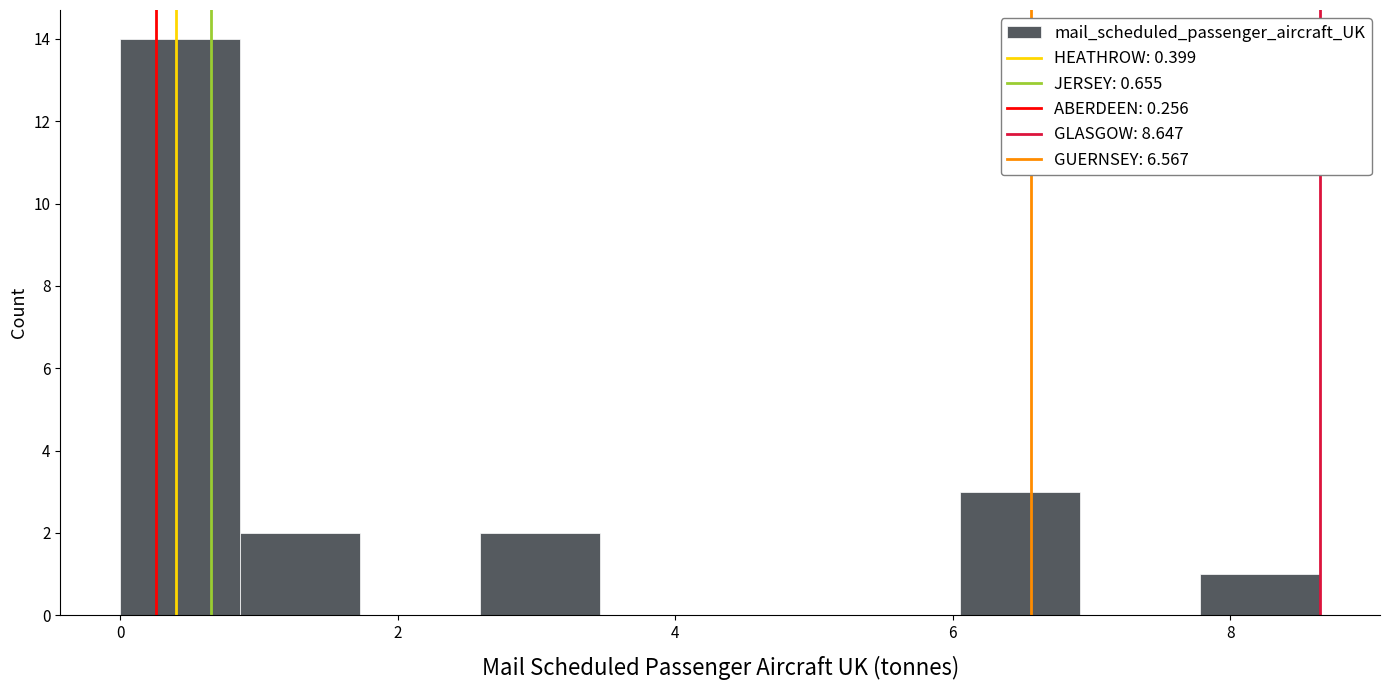

Reading left to right, list every bar in this chart as the range it spans on the x-axis followed by its height. Neither the bar edges nor the heights are printed on the chart, so give them approximately, as read against the axes.

0.0 to 0.8: 14
0.8 to 1.8: 2
1.8 to 2.6: 0
2.6 to 3.4: 2
3.4 to 4.4: 0
4.4 to 5.2: 0
5.2 to 6.0: 0
6.0 to 7.0: 3
7.0 to 7.8: 0
7.8 to 8.6: 1